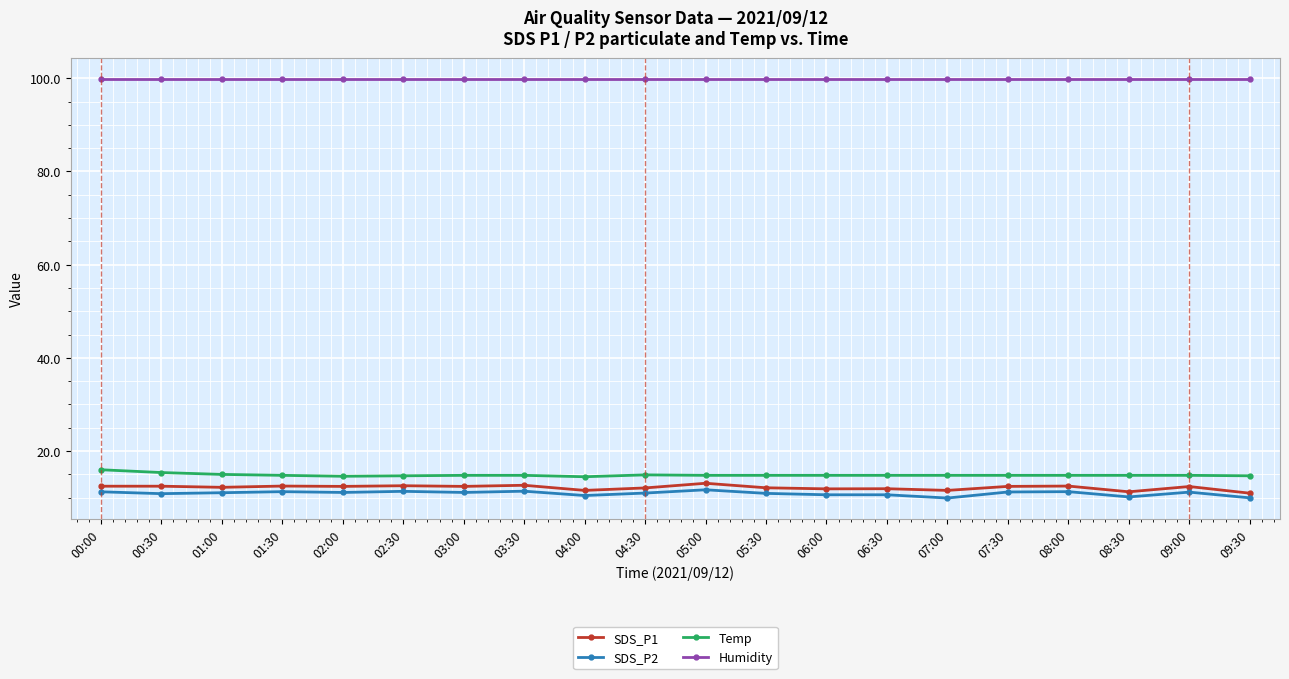

What is the average value of the SDS_P1 series?

12.2